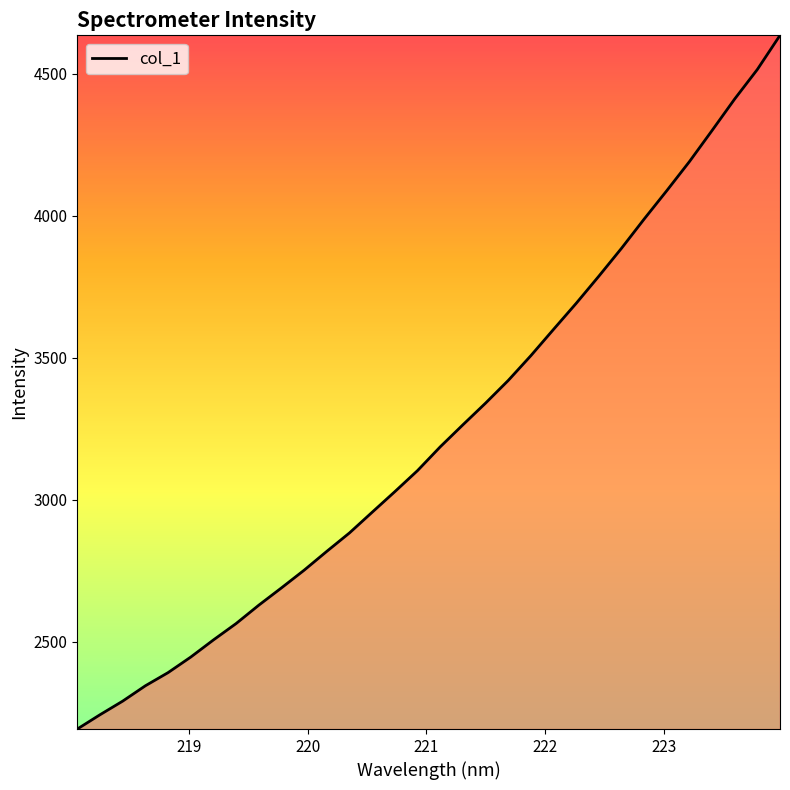

What is the smallest value displayed?

2192.0